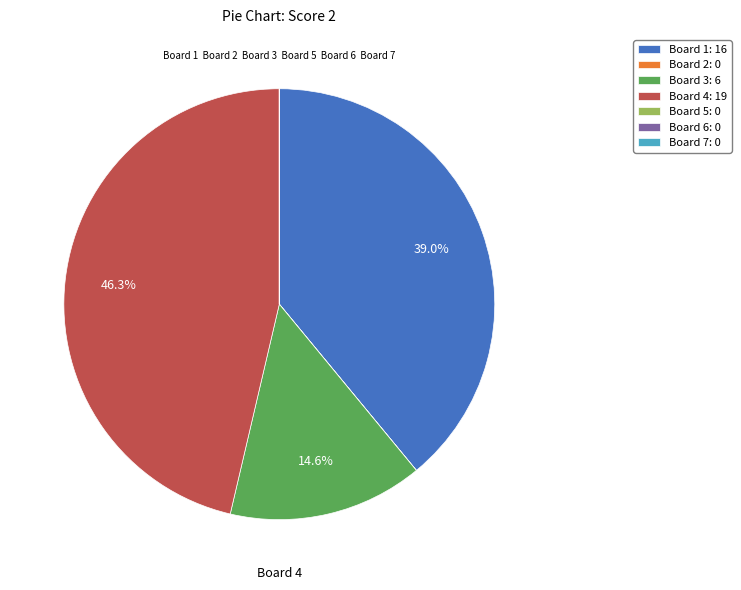

Approximately how many times larger is the value at Board 4 compared to Board 1?

1.2